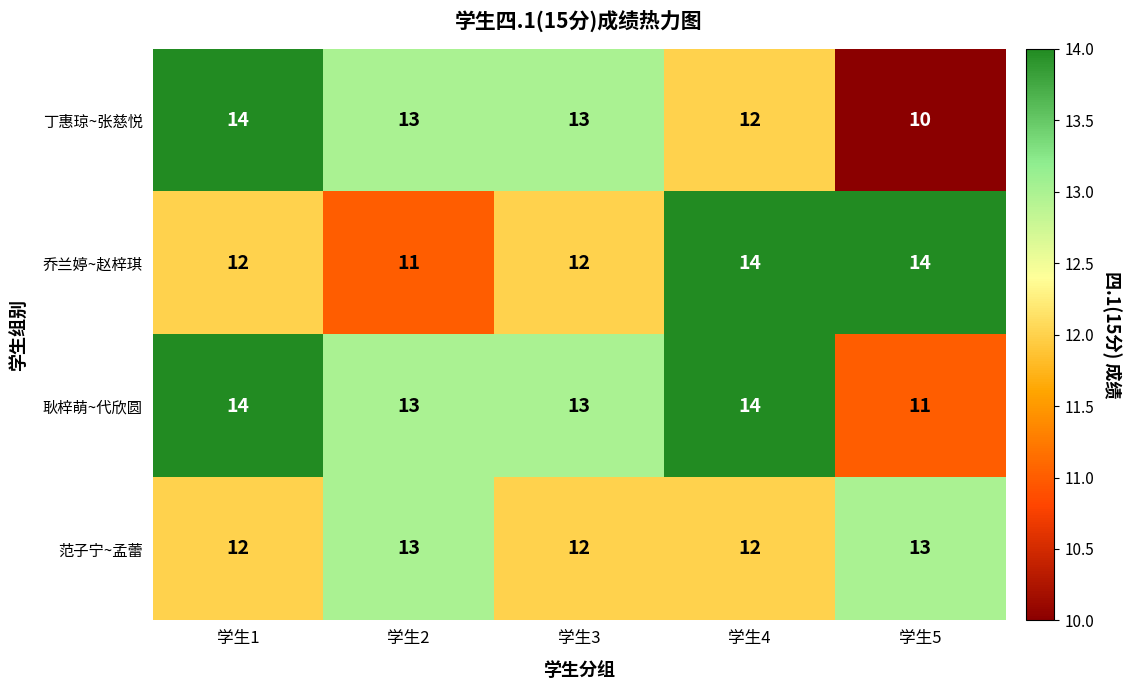

Which series has the largest total across all categories?

耿梓萌~代欣圆